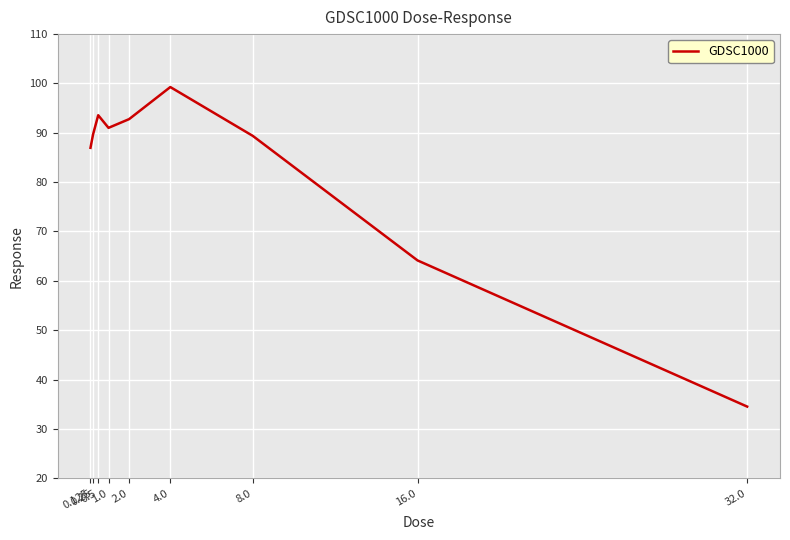

What is the difference between the maximum and minimum values?

64.8